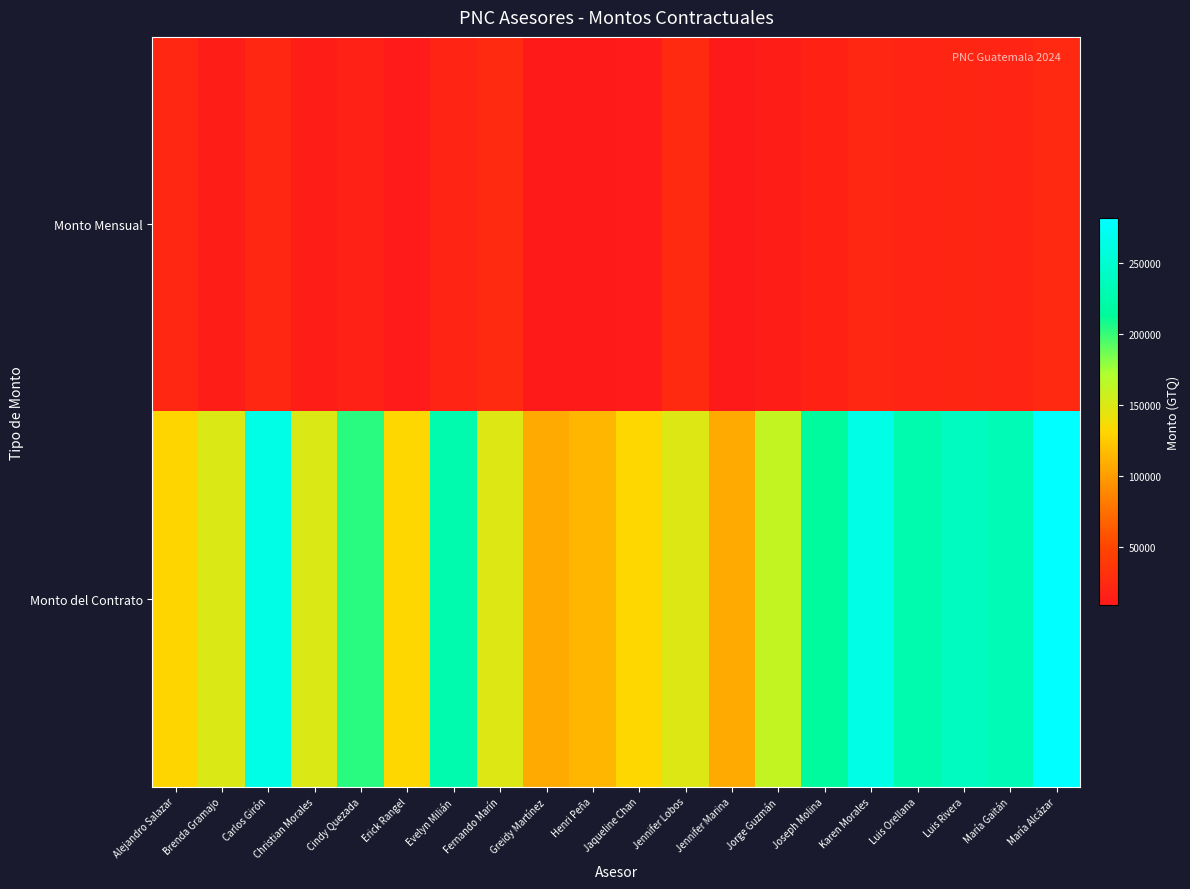

What is the average value of the Monto del Contrato series?

181811.3